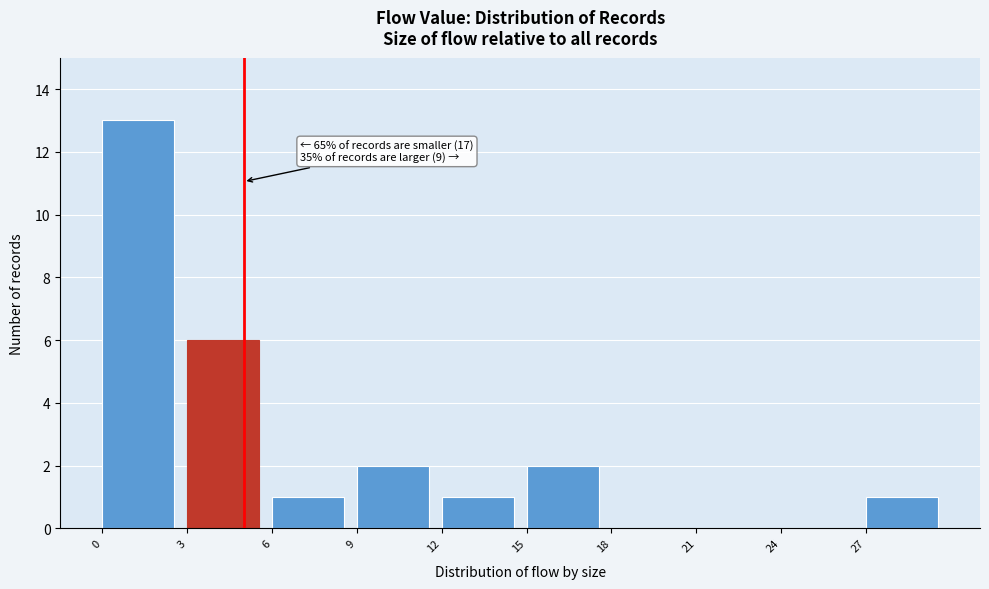

Which range on the x-axis has the tallest bar?

0 to 3